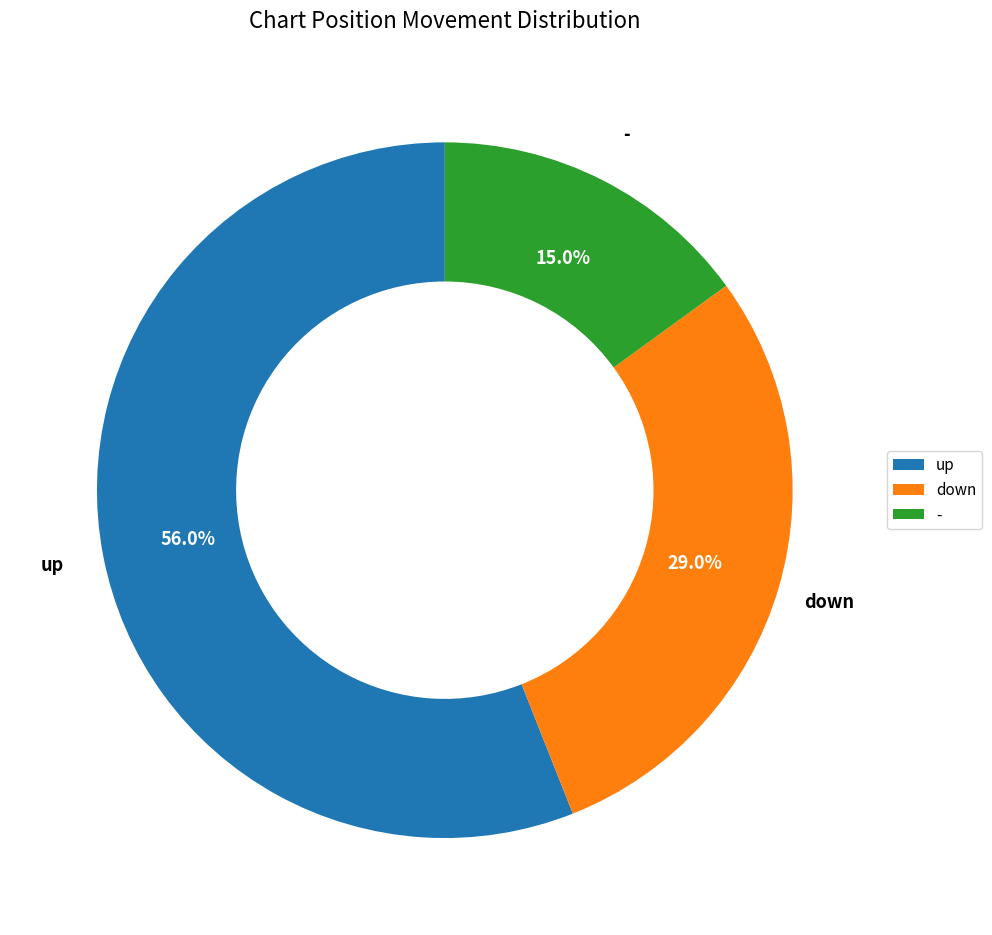

Rank the categories by value from lowest to highest.

-, down, up